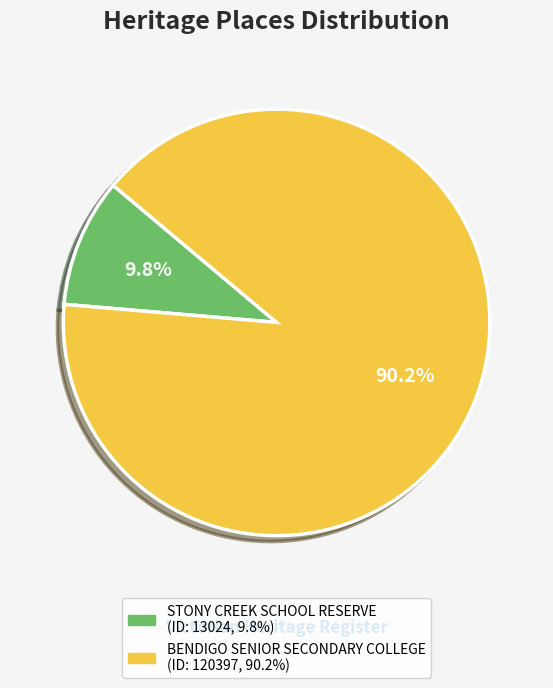

Which has a higher value, STONY CREEK SCHOOL RESERVE or BENDIGO SENIOR SECONDARY COLLEGE?

BENDIGO SENIOR SECONDARY COLLEGE